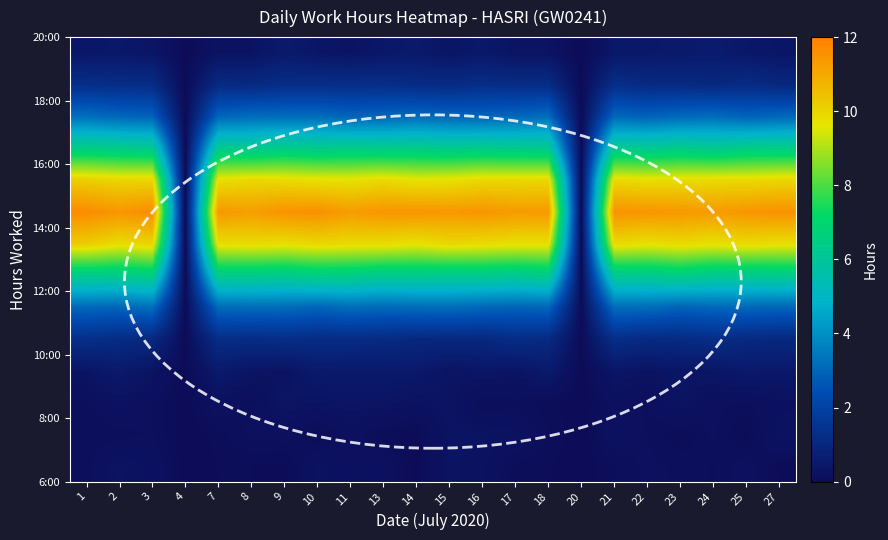

Count the number of data series in this chart.

14